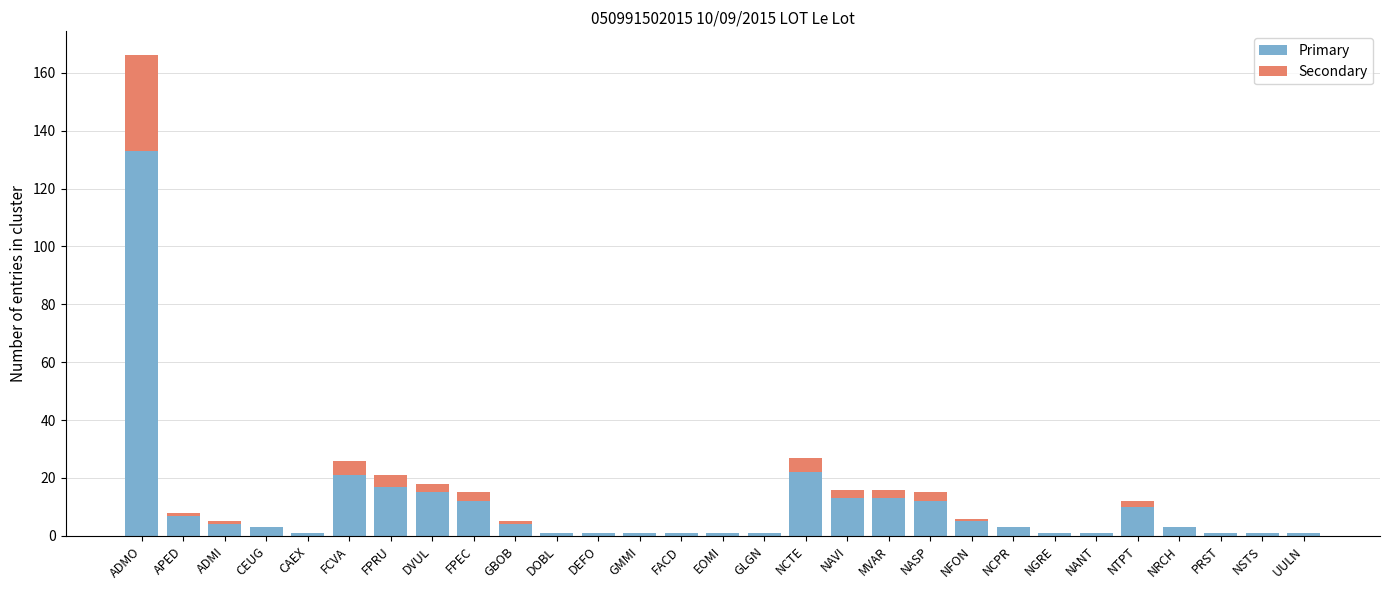

Read the Primary value at EOMI.

1